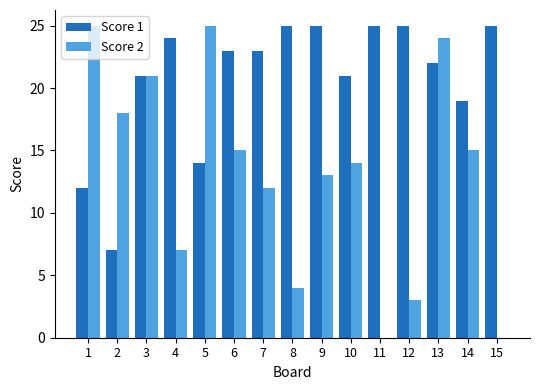

Where does the Score 2 series first go above 14?

1